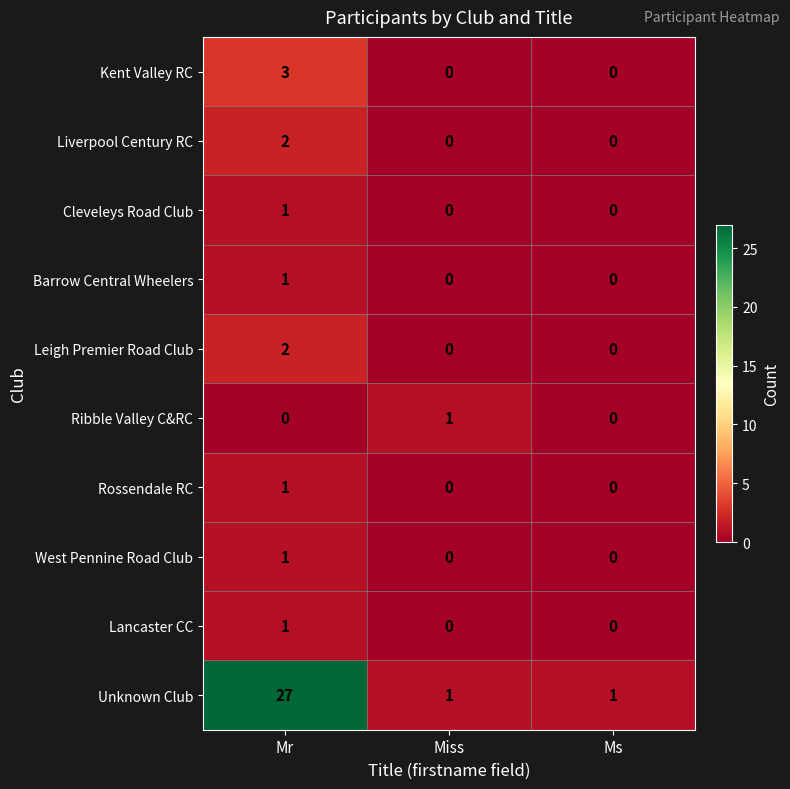

How many values in Rossendale RC are above zero?

1